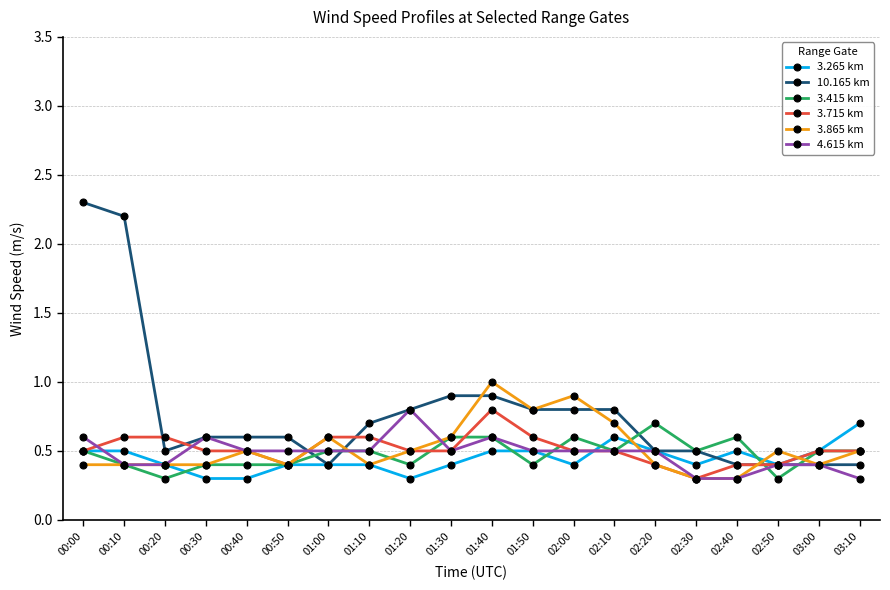

What is the average value of the 10.165 km series?

0.8